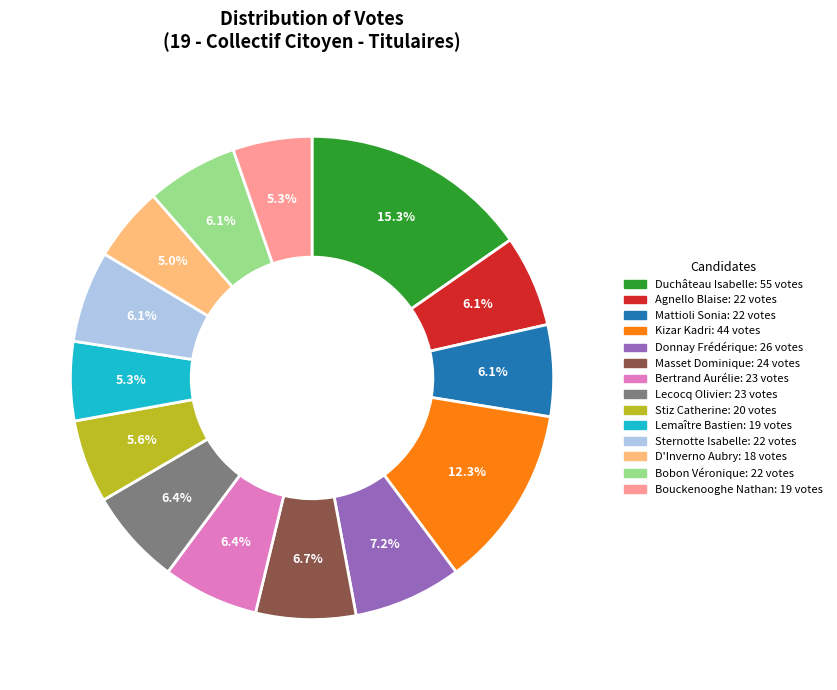

Does any single category account for the majority?

No